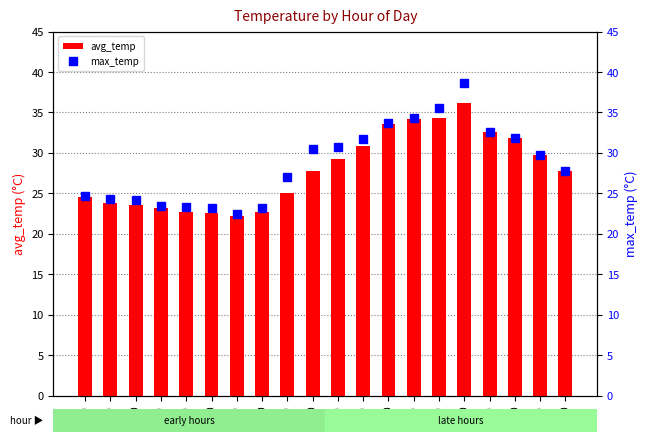

Reading right to left, what are all the values shown in this chart?

avg_temp: 27.8	29.8	31.8	32.6	36.1	34.3	34.2	33.5	30.9	29.2	27.8	25.1	22.6	22.2	22.6	22.8	23.1	23.6	23.8	24.6
max_temp: 27.8	29.8	31.8	32.6	38.6	35.5	34.3	33.7	31.7	30.7	30.5	27.0	23.2	22.5	23.2	23.3	23.4	24.2	24.3	24.7